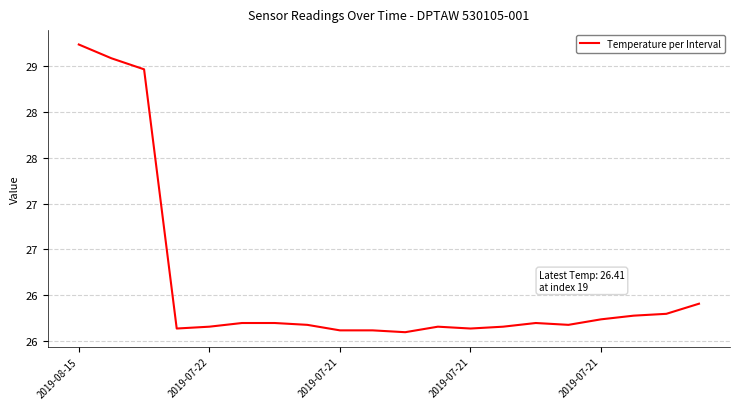

Is this an area chart (filled region under the line)?

No